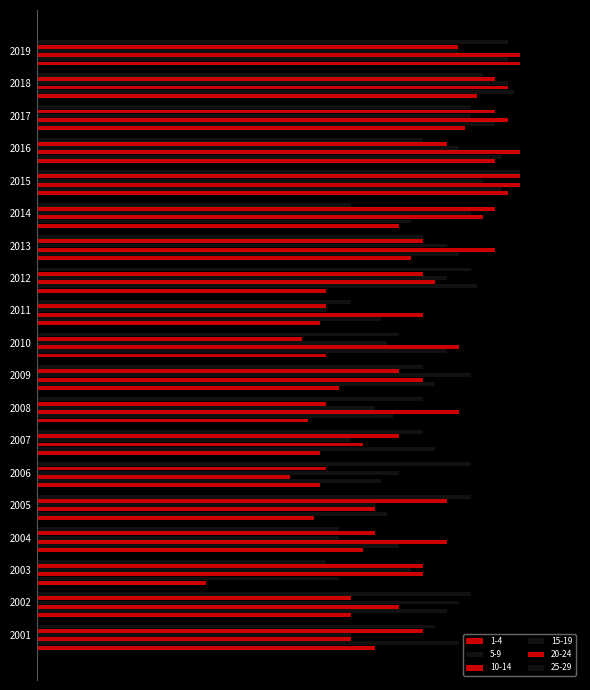

Which series changed the most between 2003 and 2015?

1-4